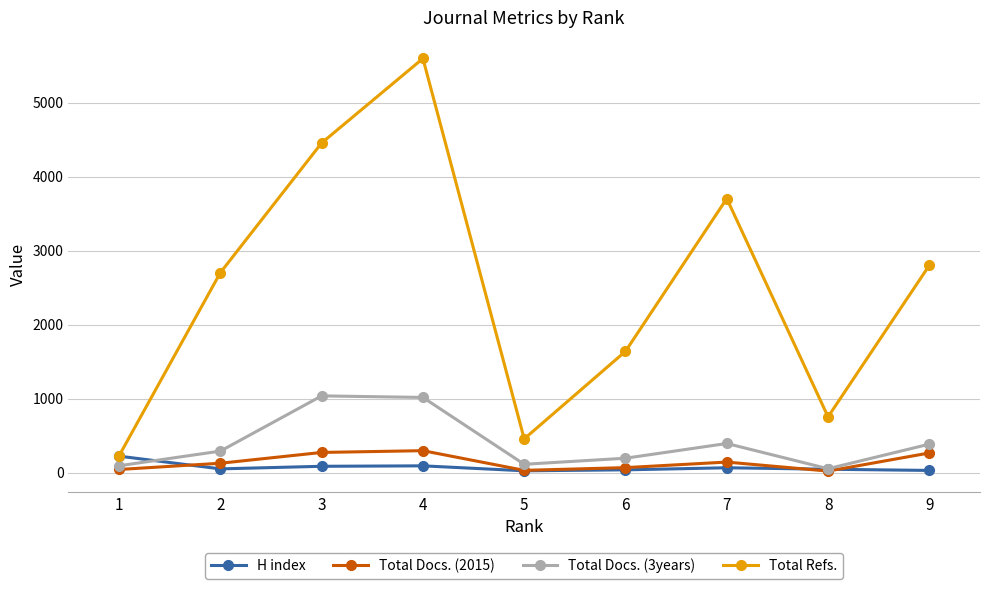

The value of Total Docs. (3years) at 3 is 218. True or false?

False